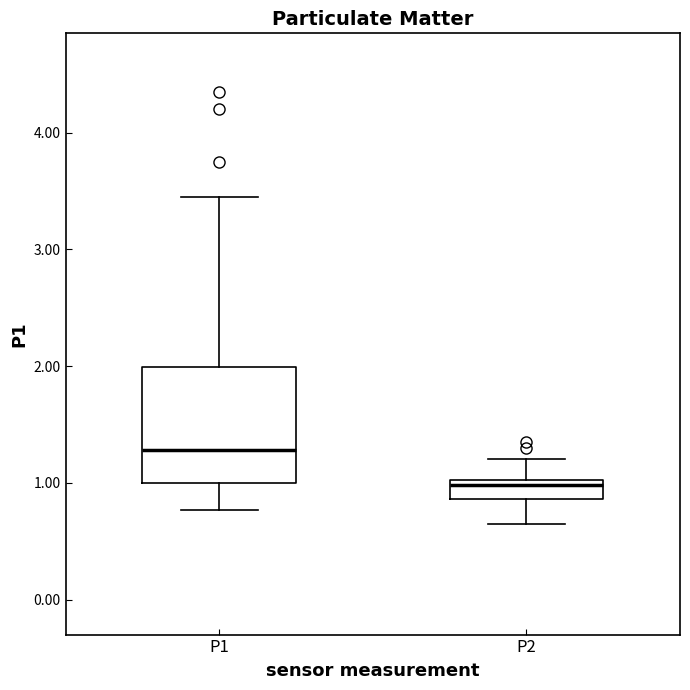

Which box has the highest median line?

P1